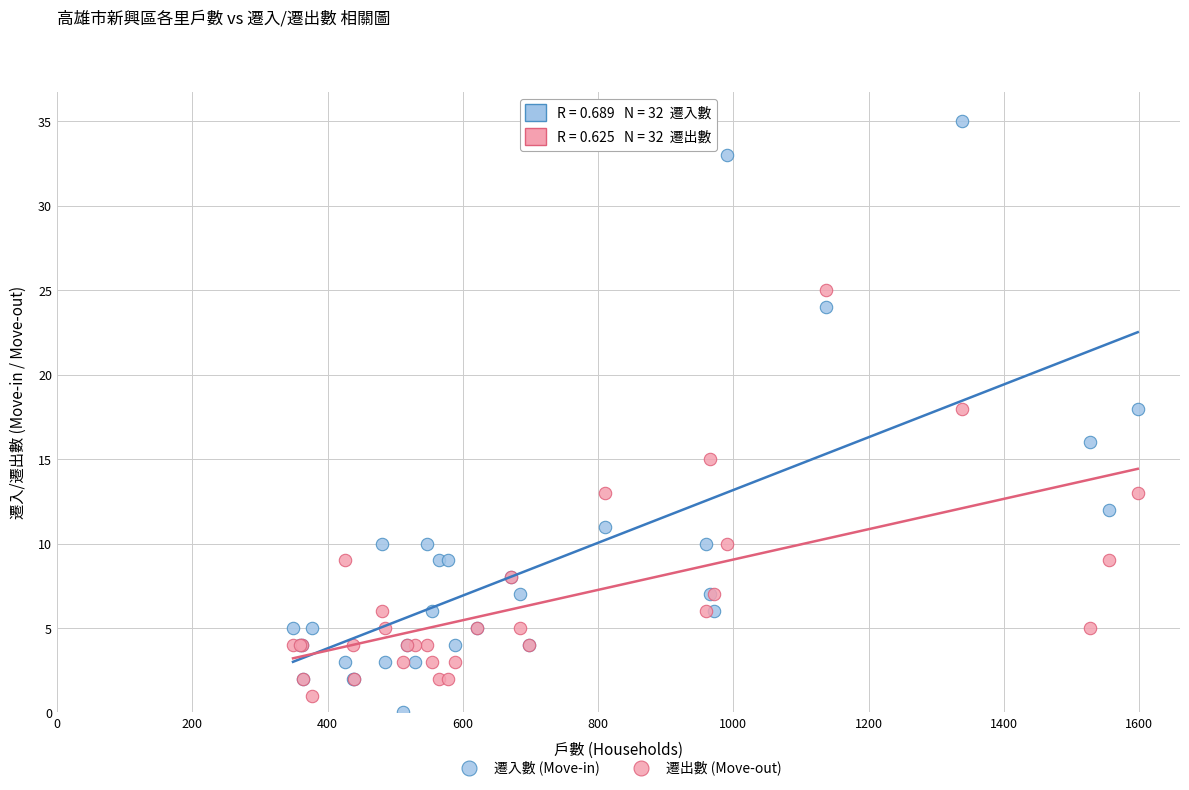

Which series reaches the maximum Y coordinate?

遷入數 (Move-in)